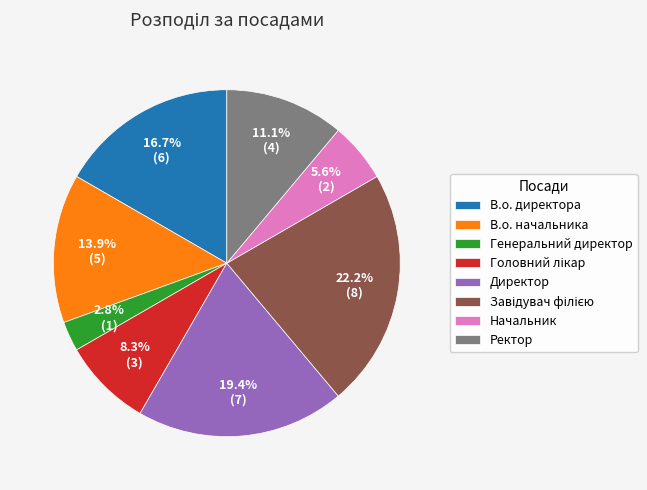

What is the ratio of the value at Генеральний директор to the value at В.о. директора?

0.2